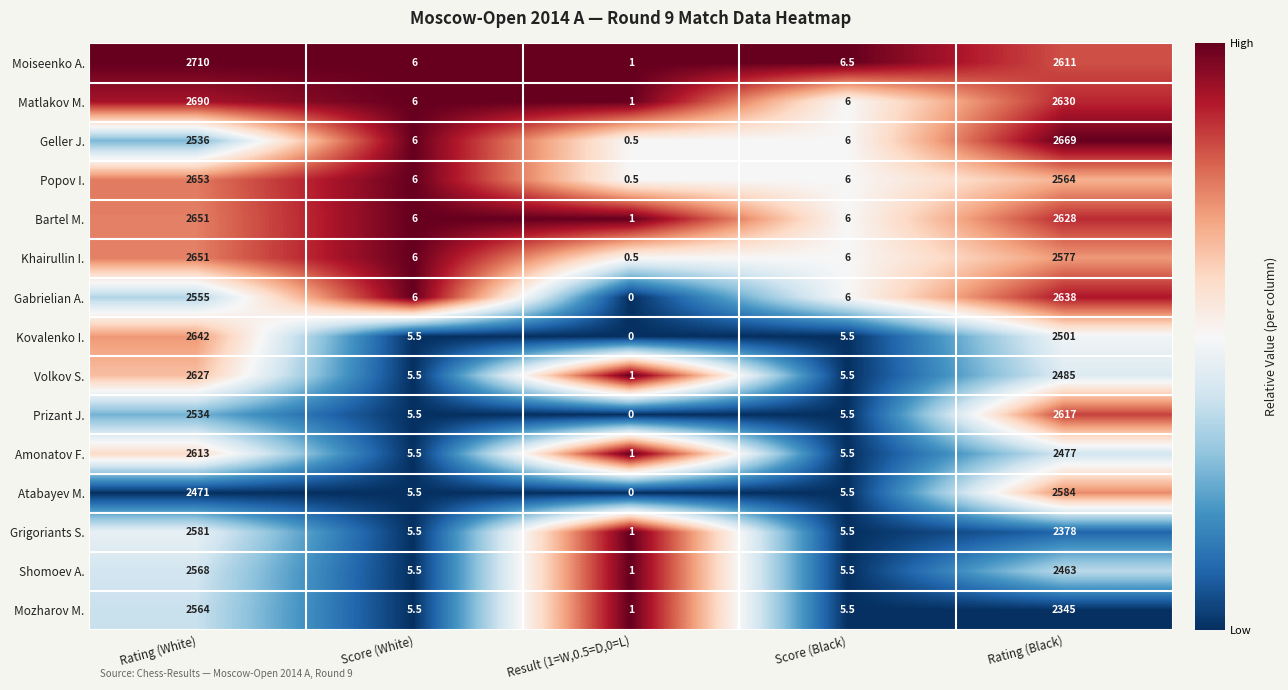

What is the difference between the Popov I. values at Rating (Black) and Score (Black)?

2558.0